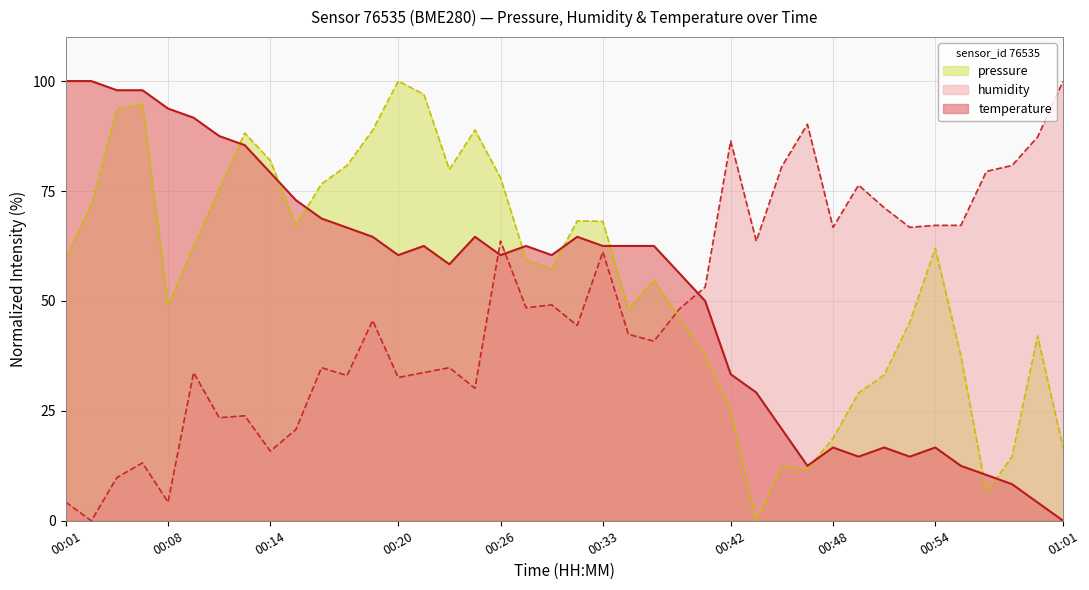

Where is pressure nearest to the value 50?

00:08